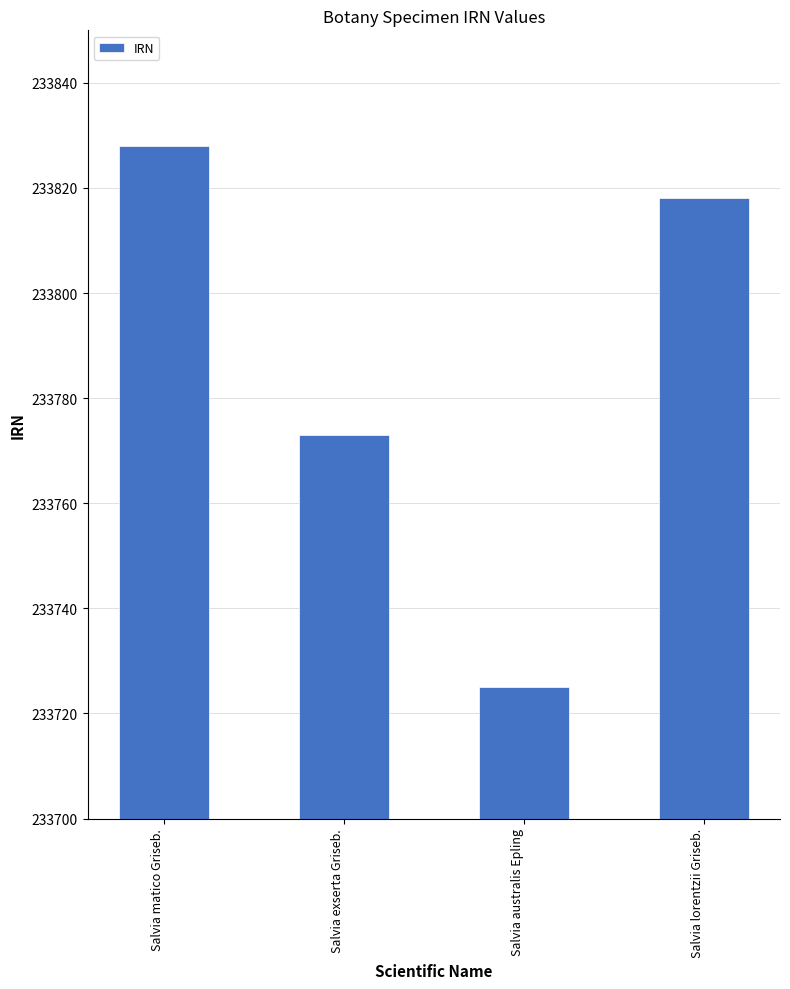

What is the label of the 1st bar from the right?

Salvia lorentzii Griseb.